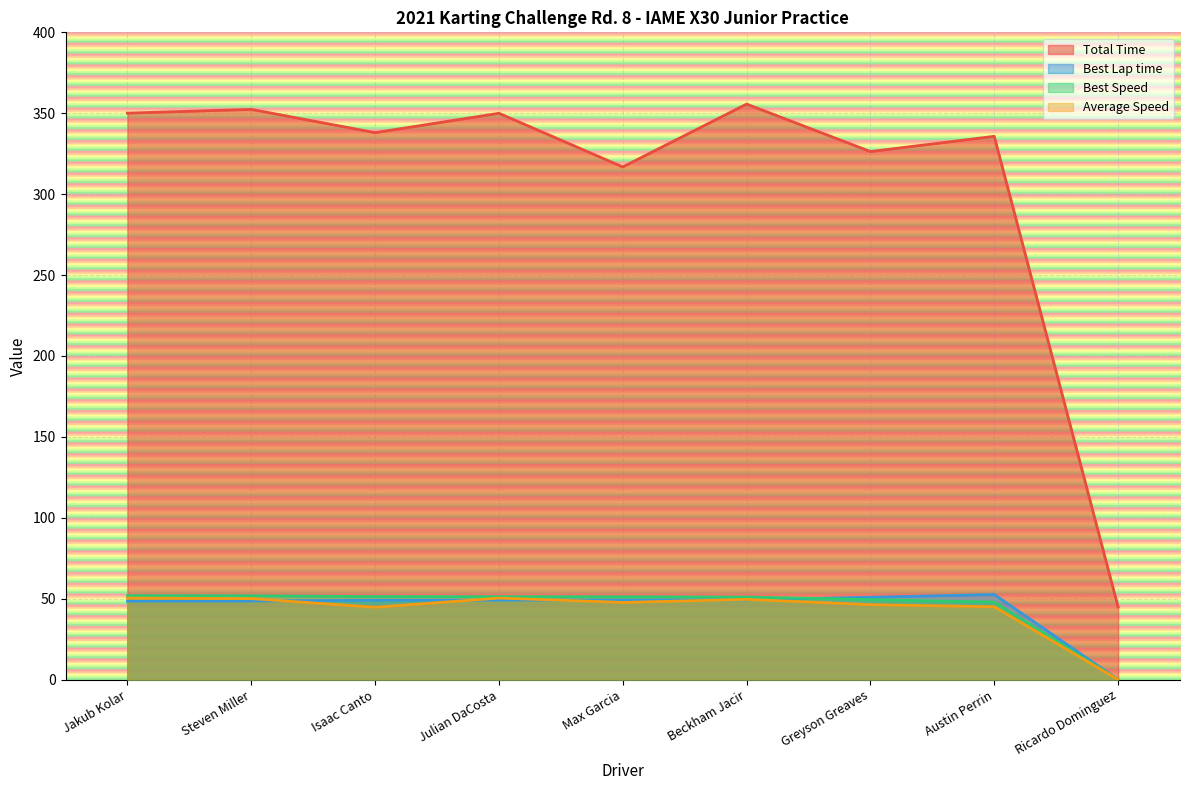

Reading right to left, what are all the values shown in this chart?

Total Time: Ricardo Dominguez=44.9	Austin Perrin=335.7	Greyson Greaves=326.3	Beckham Jacir=355.7	Max Garcia=316.8	Julian DaCosta=350.0	Isaac Canto=338.0	Steven Miller=352.4	Jakub Kolar=350.1
Best Lap time: Ricardo Dominguez=0.0	Austin Perrin=52.6	Greyson Greaves=50.9	Beckham Jacir=49.4	Max Garcia=49.2	Julian DaCosta=49.1	Isaac Canto=49.1	Steven Miller=48.6	Jakub Kolar=48.5
Best Speed: Ricardo Dominguez=0.0	Austin Perrin=47.9	Greyson Greaves=49.5	Beckham Jacir=51.1	Max Garcia=51.2	Julian DaCosta=51.3	Isaac Canto=51.3	Steven Miller=51.9	Jakub Kolar=51.9
Average Speed: Ricardo Dominguez=0.0	Austin Perrin=45.0	Greyson Greaves=46.3	Beckham Jacir=49.6	Max Garcia=47.7	Julian DaCosta=50.4	Isaac Canto=44.7	Steven Miller=50.1	Jakub Kolar=50.4